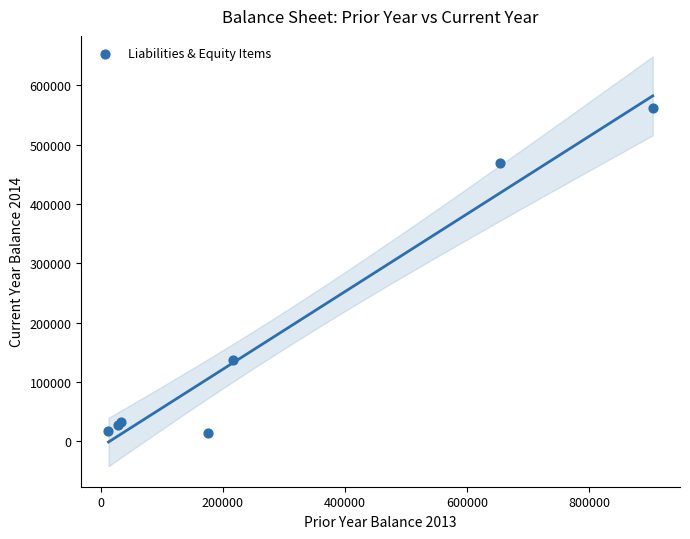

What Y value in the scatter plot is closest to 288004?

136566.4